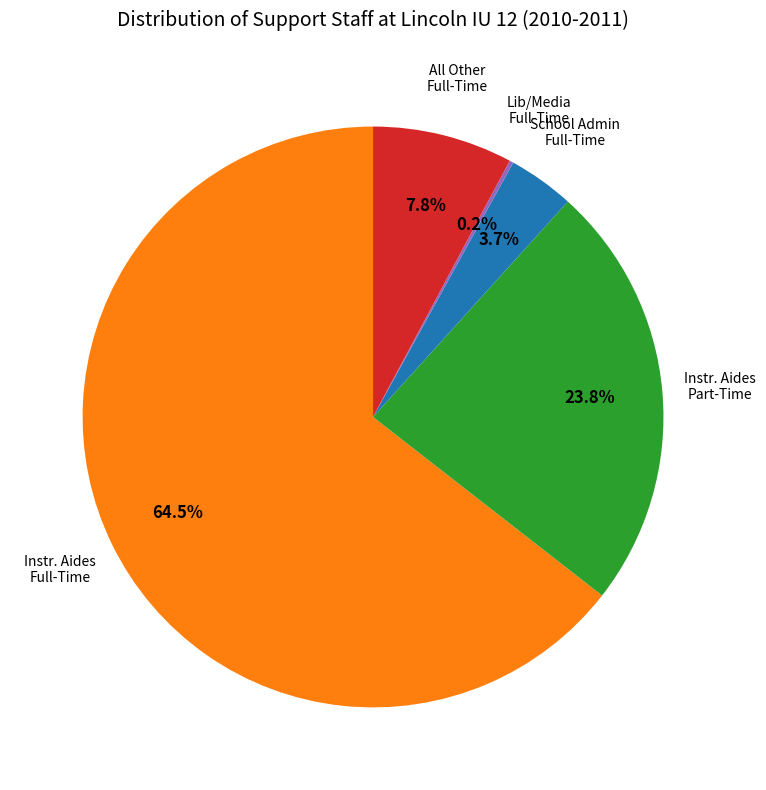

Is there a majority slice in this chart?

Yes